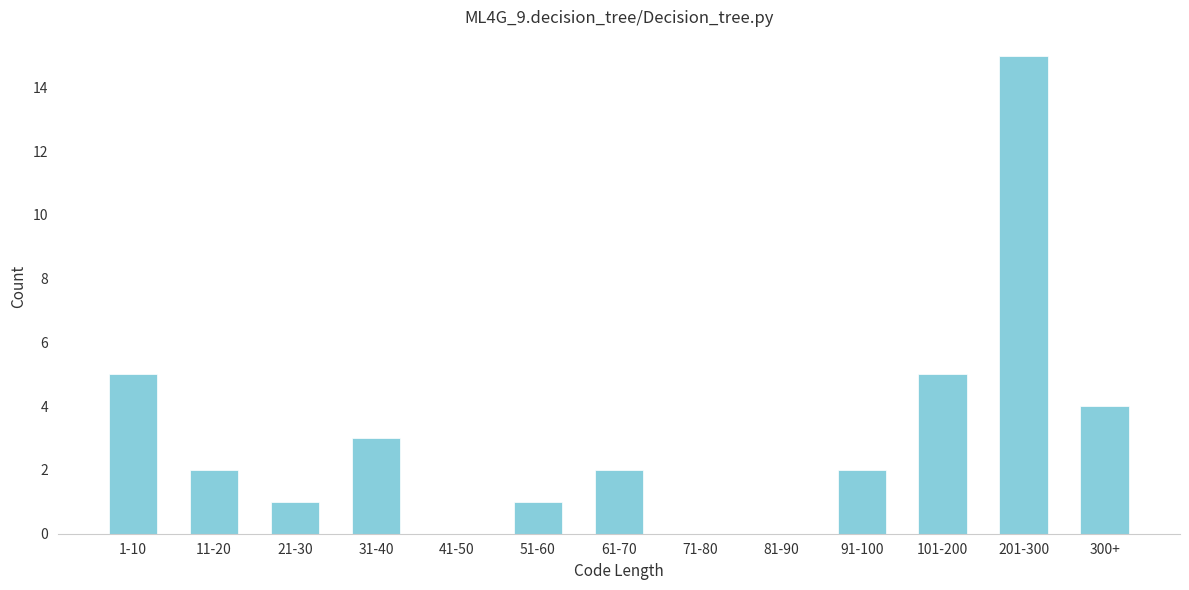

Reading left to right, list all the values displayed in this chart.

1-10=5	11-20=2	21-30=1	31-40=3	41-50=0	51-60=1	61-70=2	71-80=0	81-90=0	91-100=2	101-200=5	201-300=15	300+=4